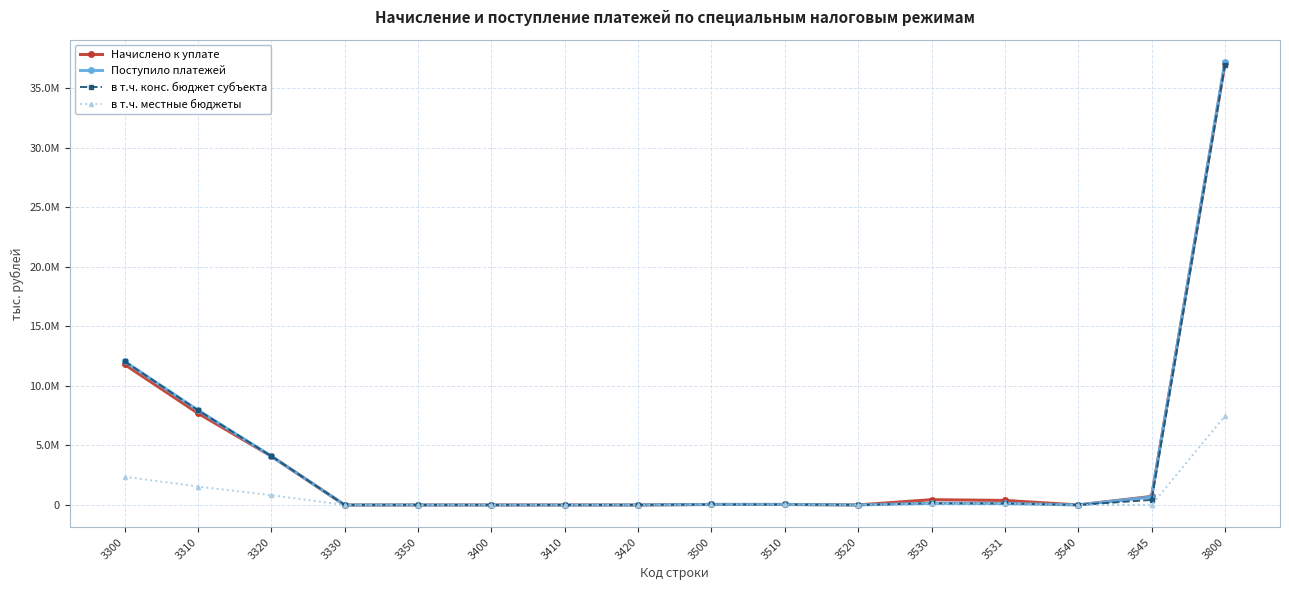

What are all the series names shown in the legend?

Начислено к уплате, Поступило платежей, в т.ч. конс. бюджет субъекта, в т.ч. местные бюджеты